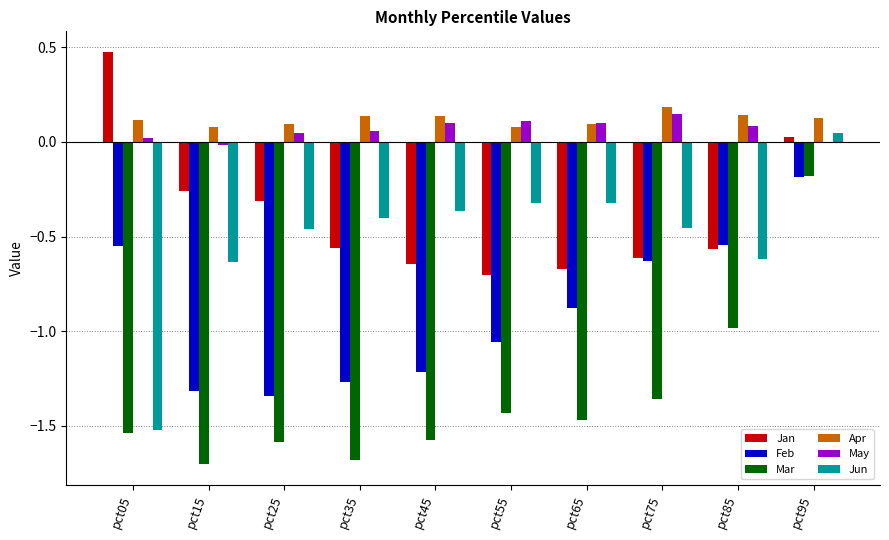

What are all the series names shown in the legend?

Jan, Feb, Mar, Apr, May, Jun